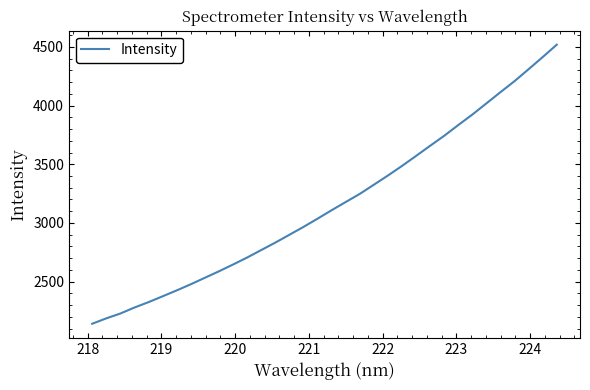

What is the difference between the maximum and minimum values?

2378.2